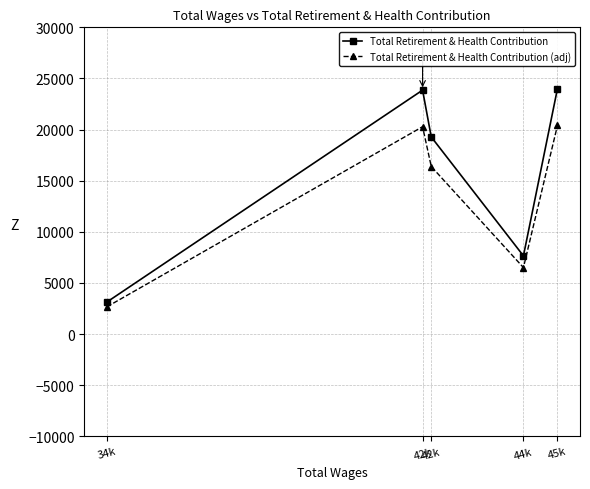

How many values in the Total Retirement & Health Contribution series are below 19278?

2